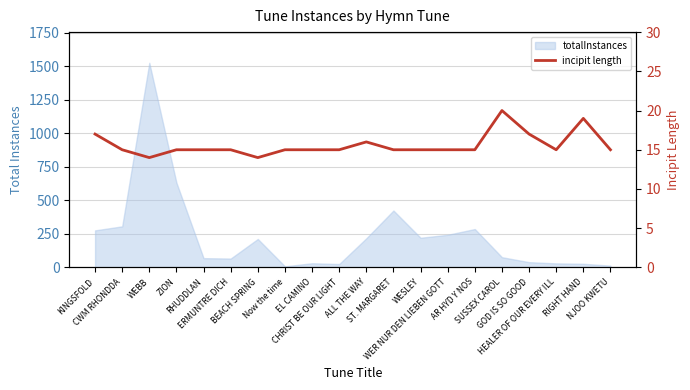

List the labels in order of value, largest first.

SUSSEX CAROL, RIGHT HAND, KINGSFOLD, GOD IS SO GOOD, ALL THE WAY, CWM RHONDDA, ZION, RHUDDLAN, ERMUNTRE DICH, Now the time, EL CAMINO, CHRIST BE OUR LIGHT, ST. MARGARET, WESLEY, WER NUR DEN LIEBEN GOTT, AR HYD Y NOS, HEALER OF OUR EVERY ILL, NJOO KWETU, WEBB, BEACH SPRING